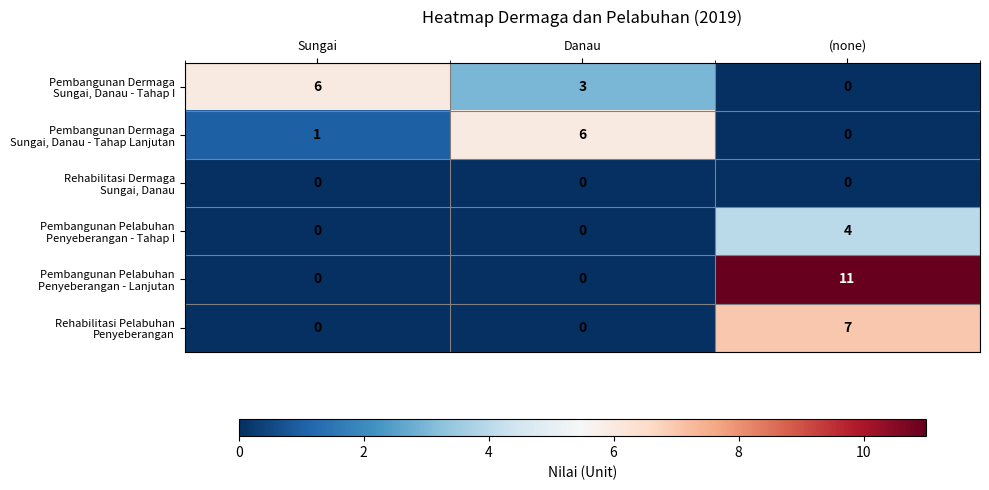

At how many categories does at least one series exceed 1?

3